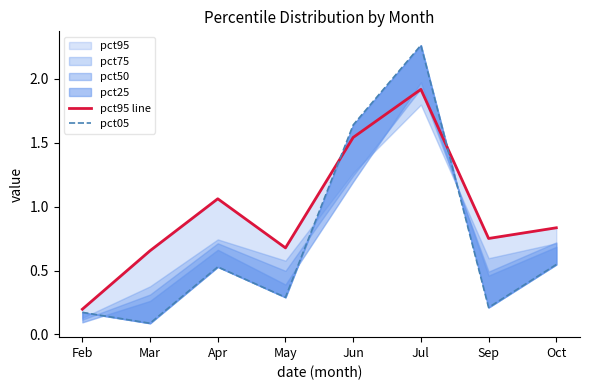

Is it true that pct95 line equals 1.1 at Apr?

True